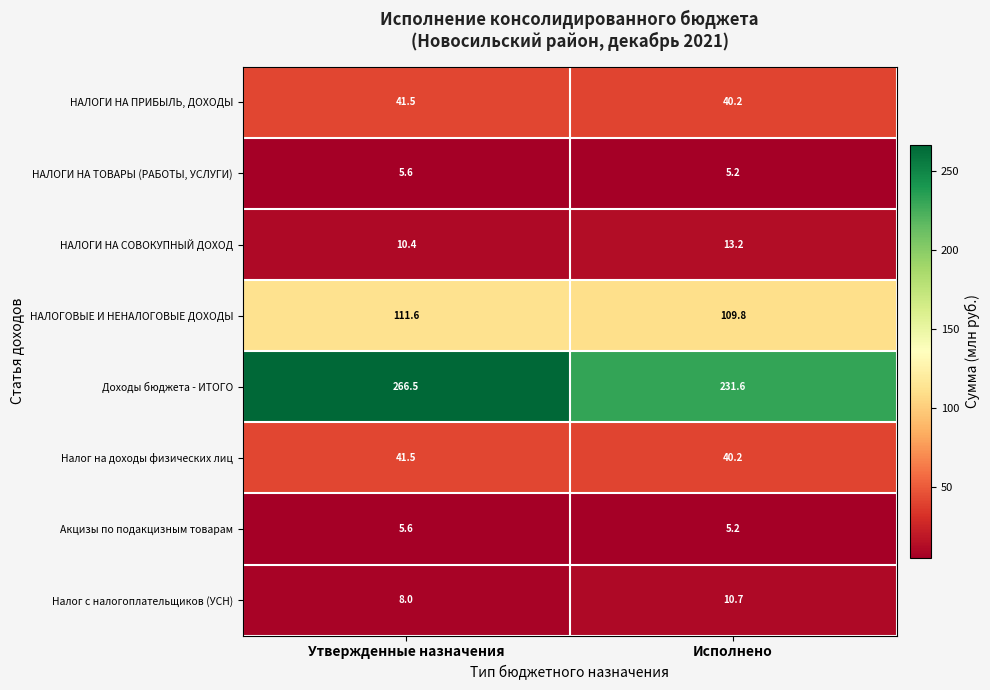

What is the highest value of the Налог на доходы физических лиц series?

41.5